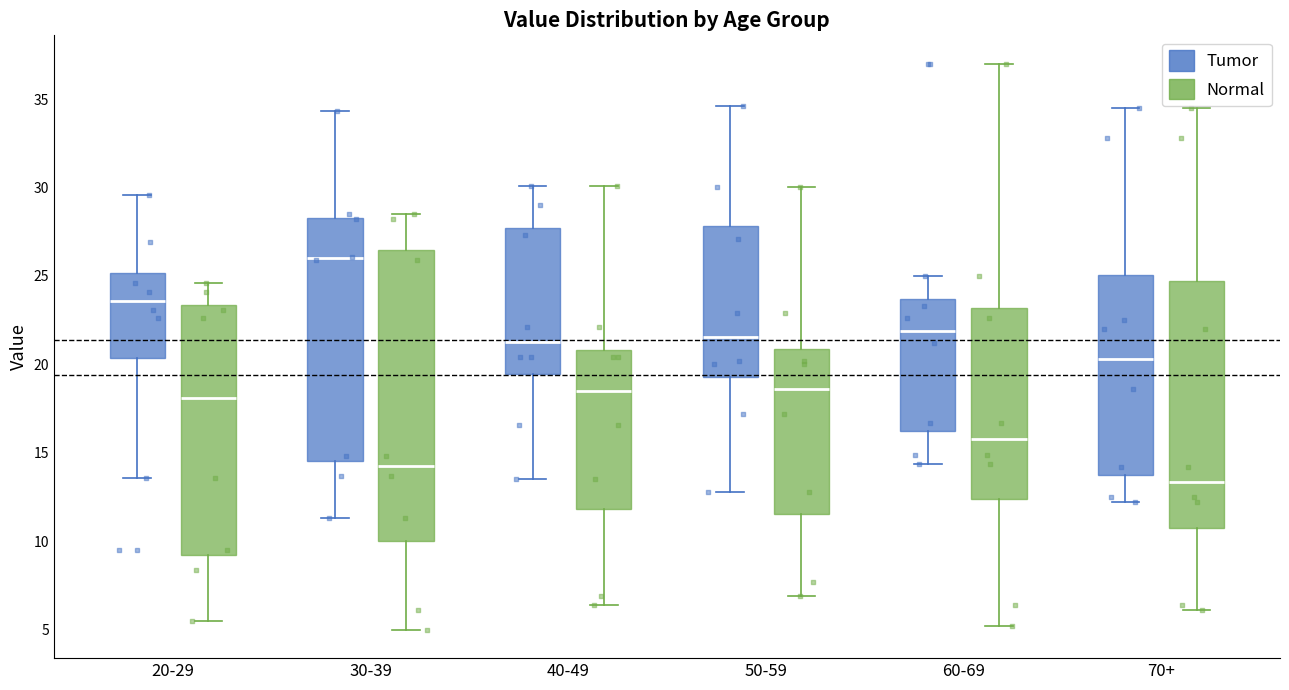

Which box is the tallest, from its lower edge to its upper edge?

30-39 (Normal)